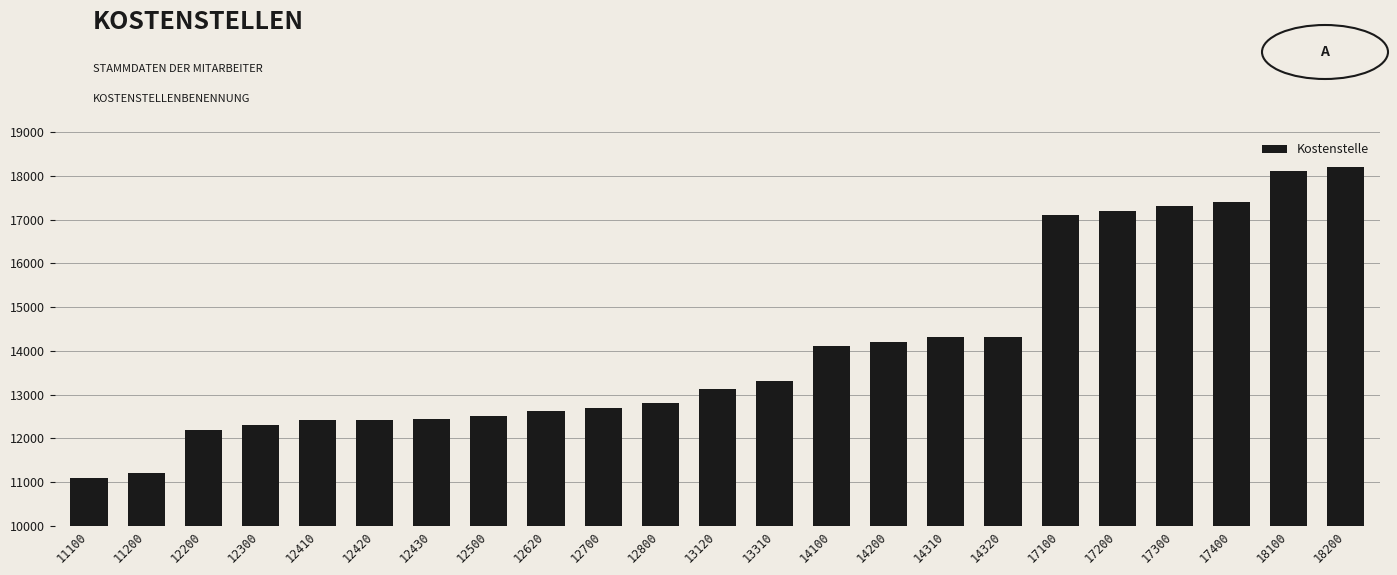

What is the change in value from 13120 to 14320?

+1200